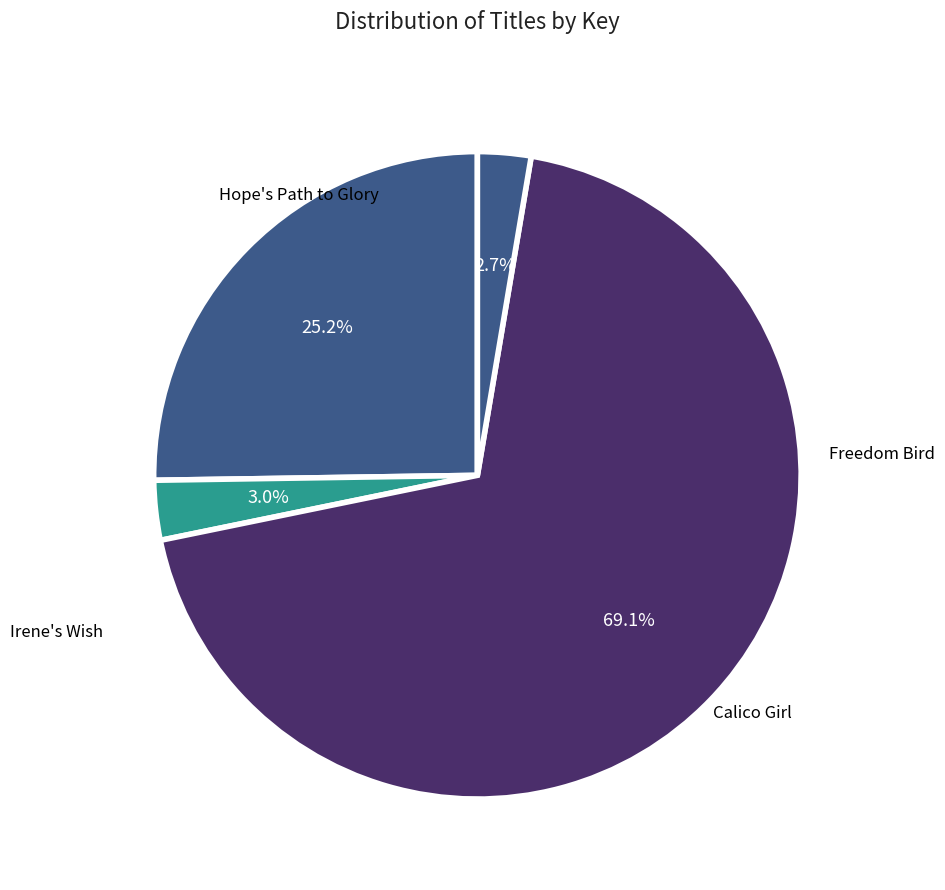

What is the largest slice in the pie chart?

Calico Girl